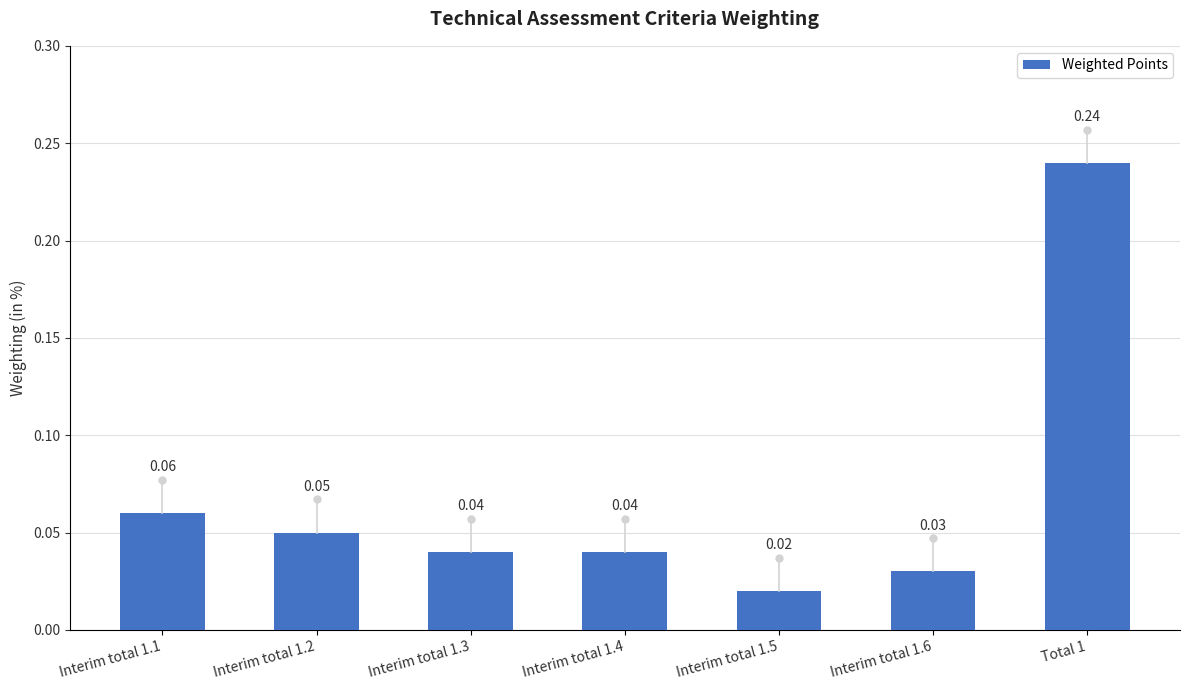

What is the sum of all values?

0.5